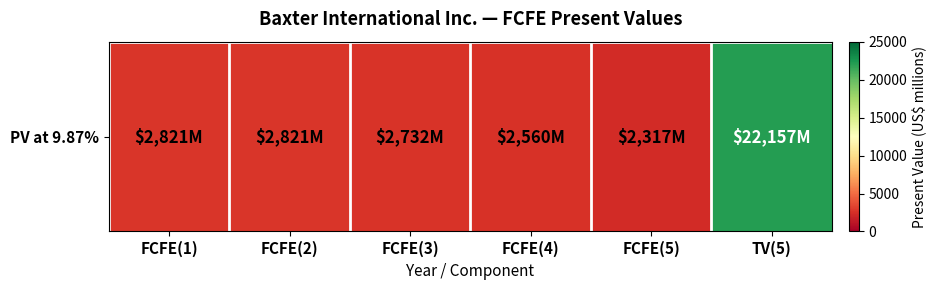

Which label corresponds to the smallest value in the chart?

FCFE(5)